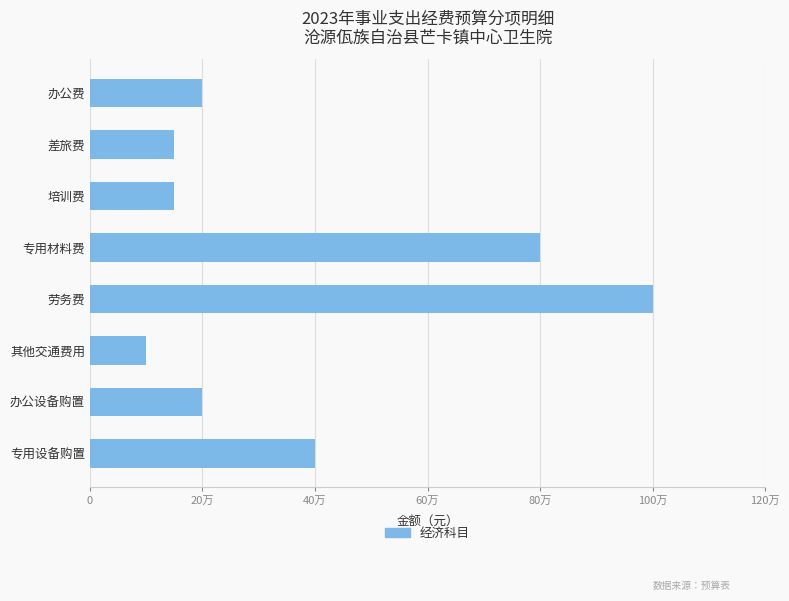

Does the chart contain any negative values?

No